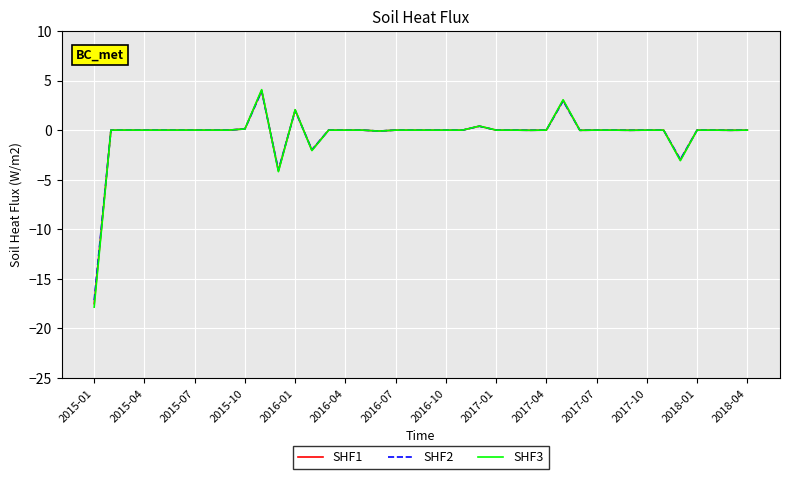

Which series has the widest spread of values?

SHF3